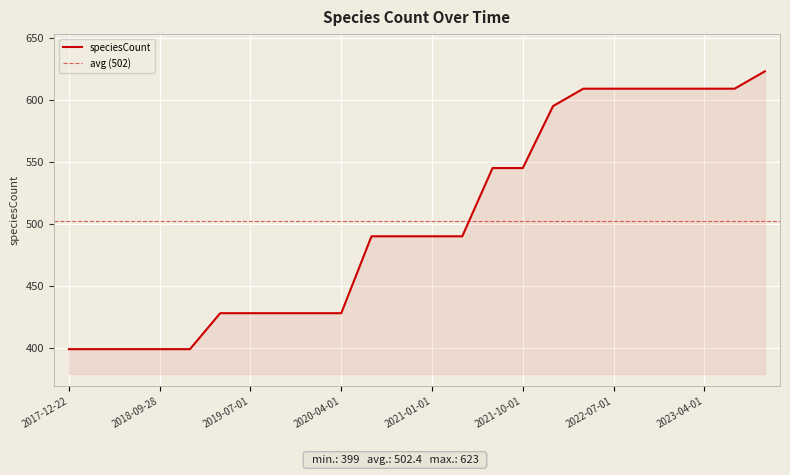

True or false: the data shows 729 at 2020-07-01.

False